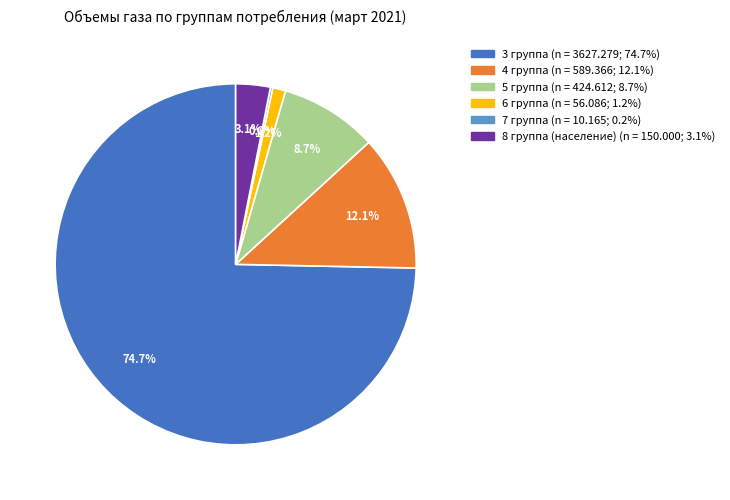

To the nearest percent, what is the average slice percentage?

17%